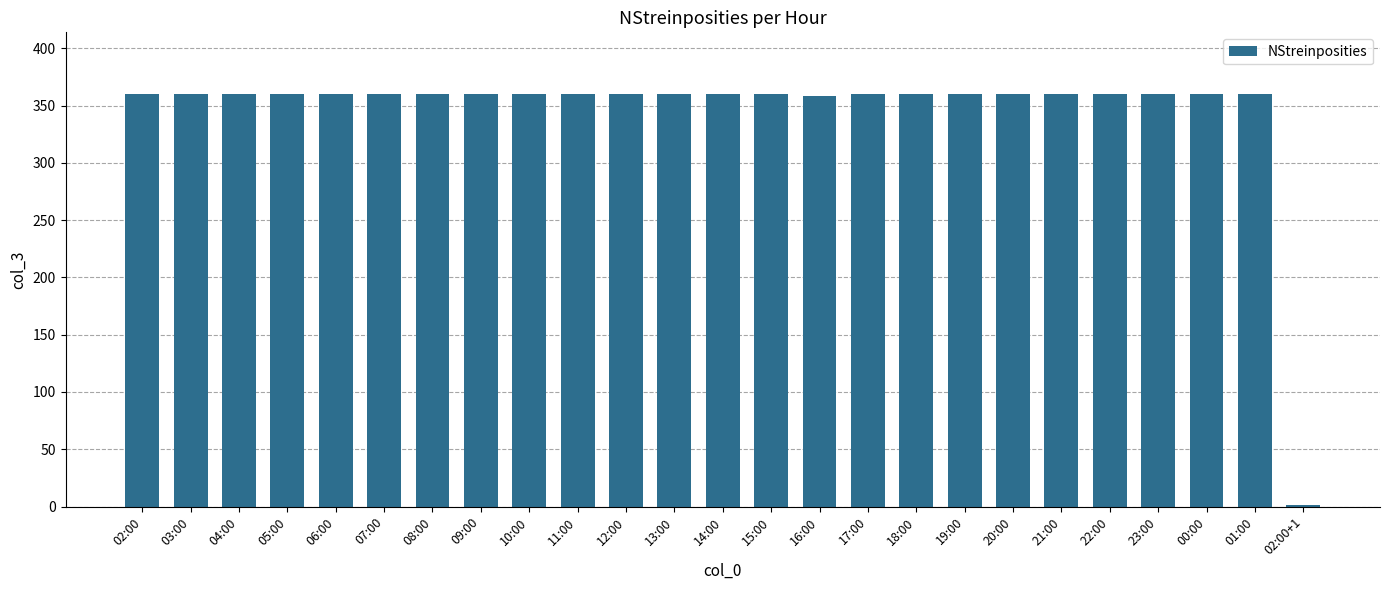

What is the average value?

346